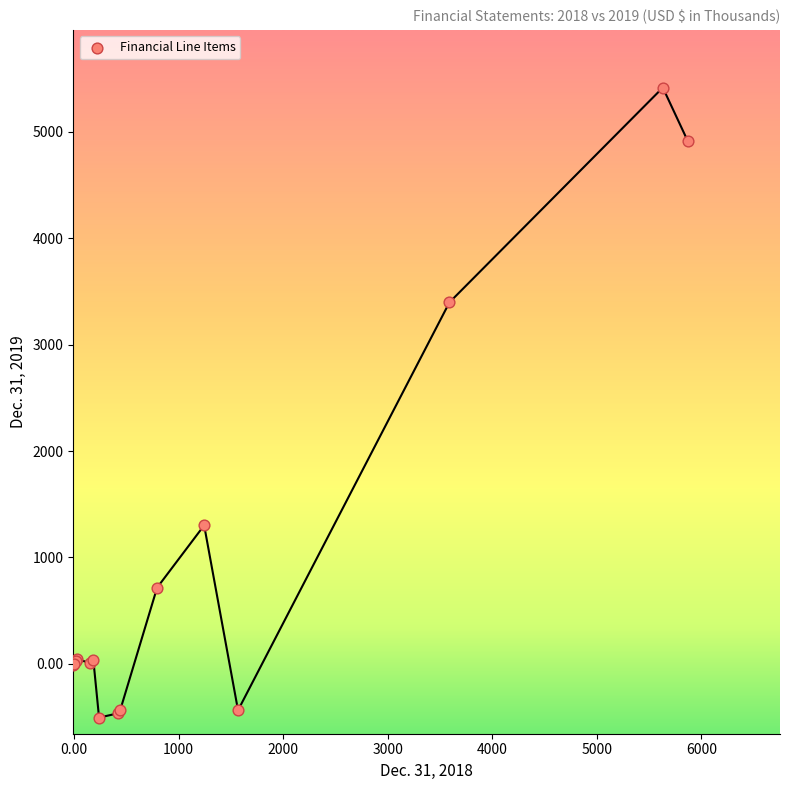

What Y value in the scatter plot is closest to 2455?

3398.0